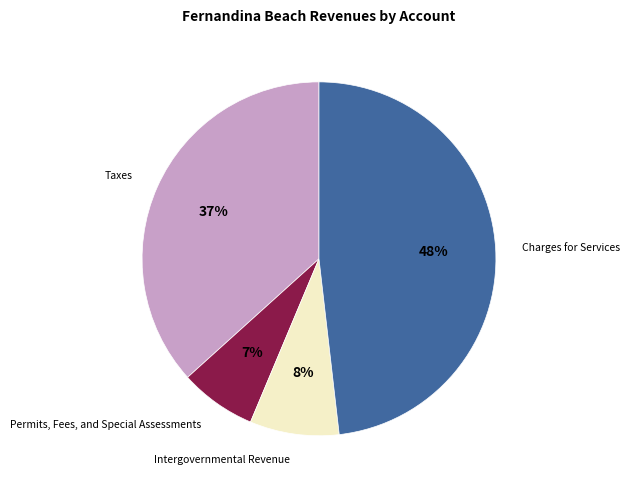

Count the number of slices in the pie.

4